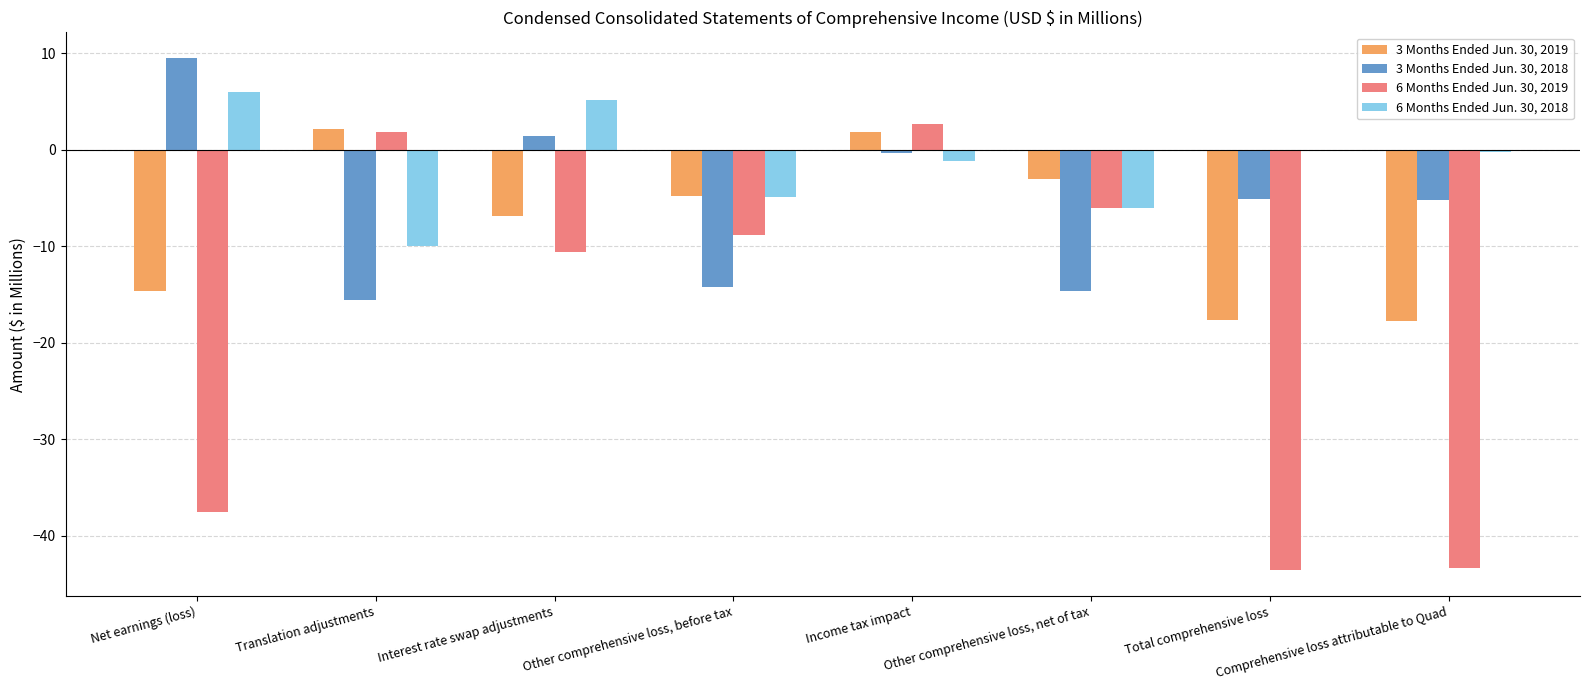

What is the sum of the 6 Months Ended Jun. 30, 2019 values at Other comprehensive loss, before tax and Interest rate swap adjustments?

-19.4